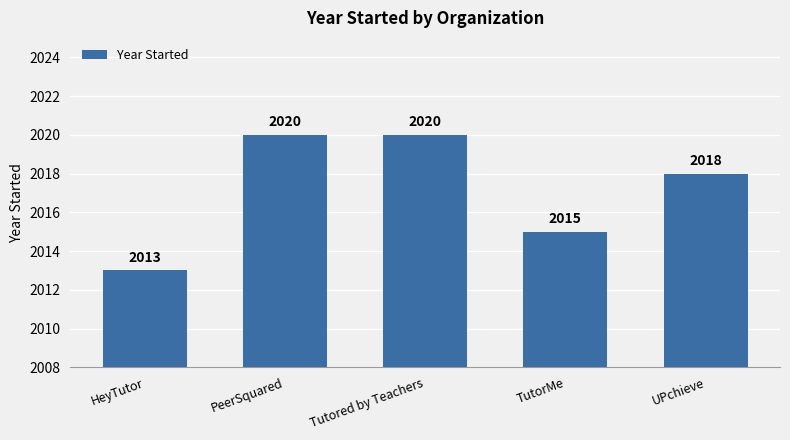

What is the sum of all values?

10086